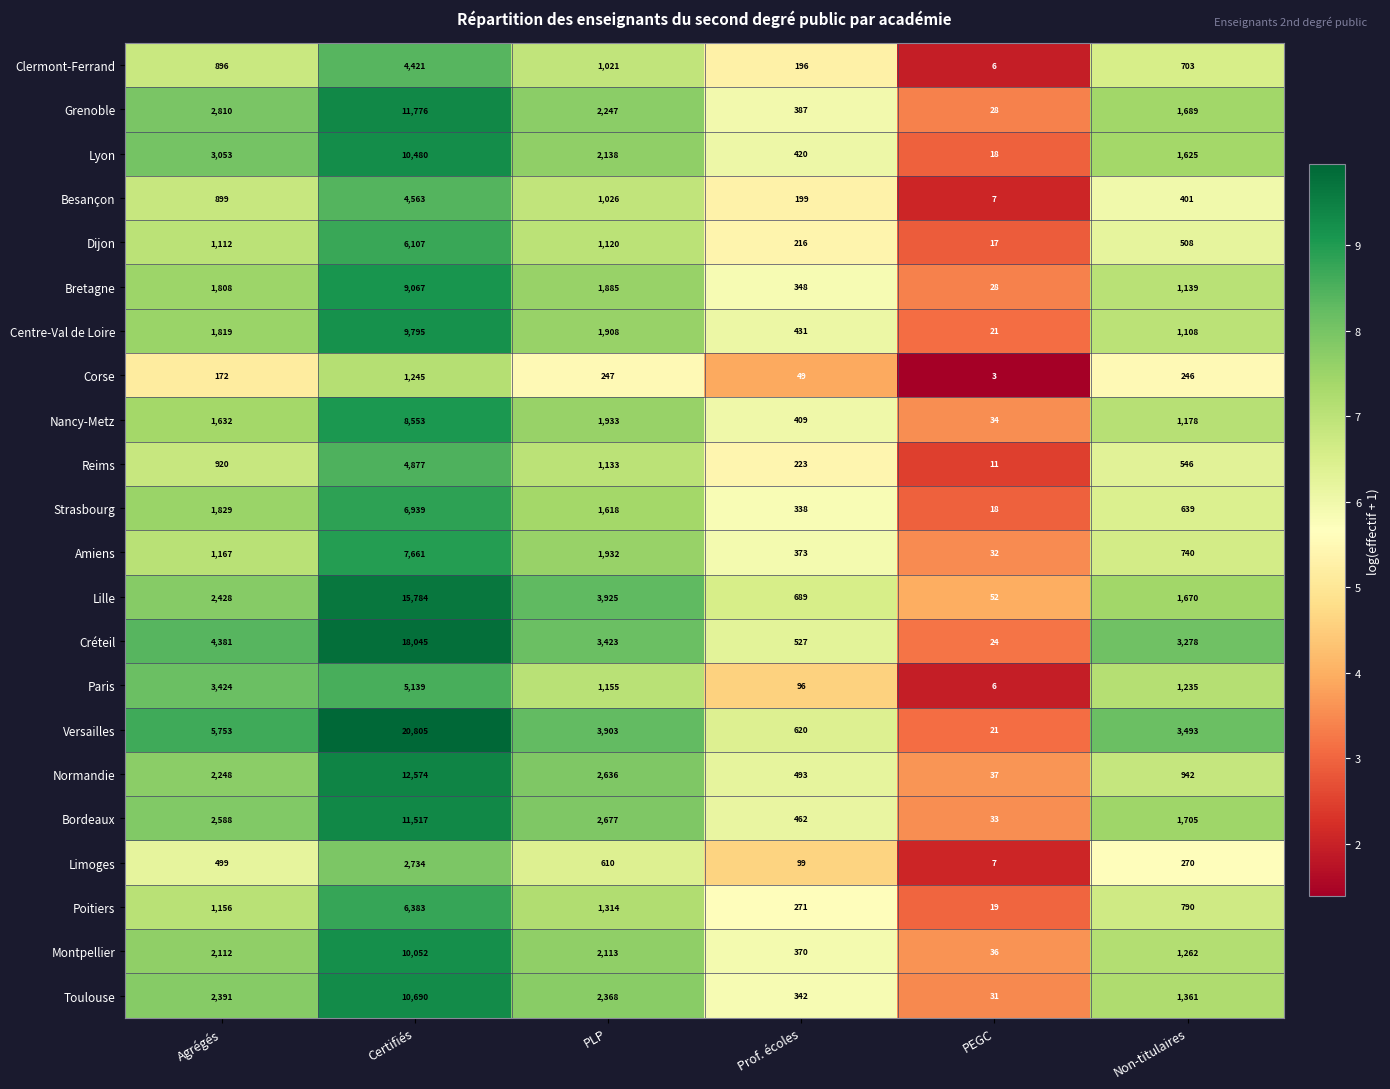

At which category is the sum across all series the highest?

Certifiés